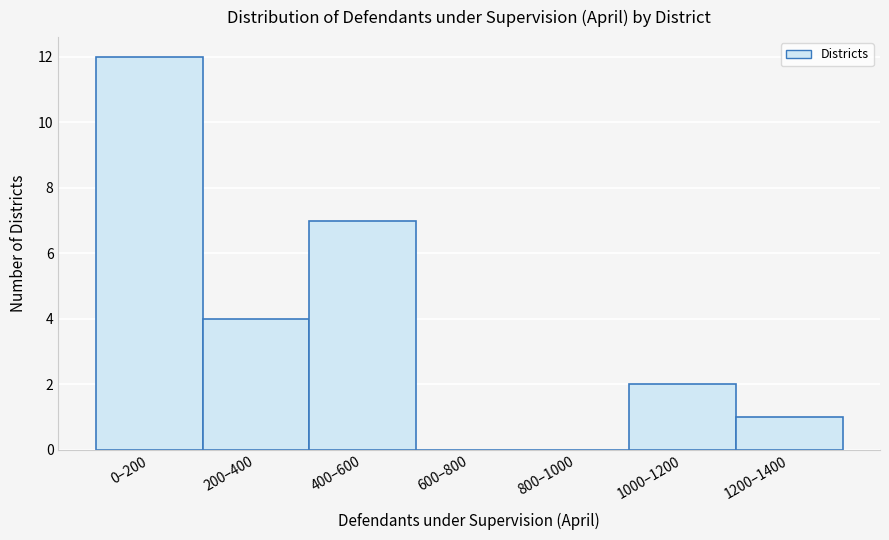

Reading left to right, what are all the values shown in this chart?

0–200=12	200–400=4	400–600=7	600–800=0	800–1000=0	1000–1200=2	1200–1400=1